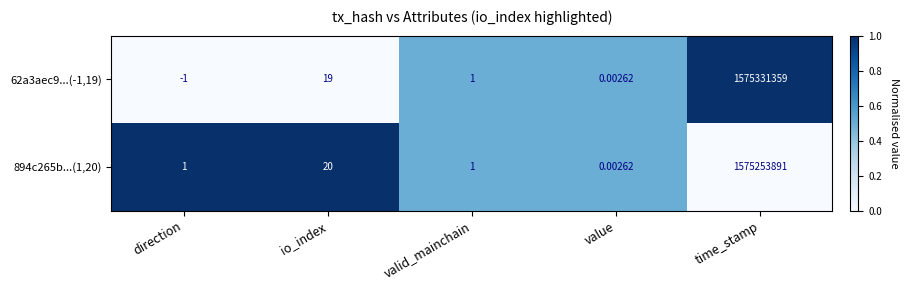

Which label corresponds to the smallest value in the chart?

direction